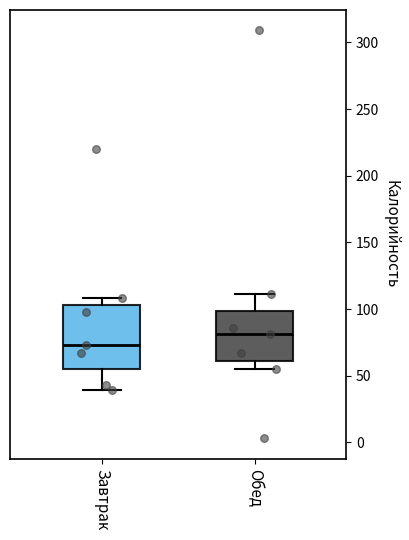

Which box's median line is the highest?

Обед